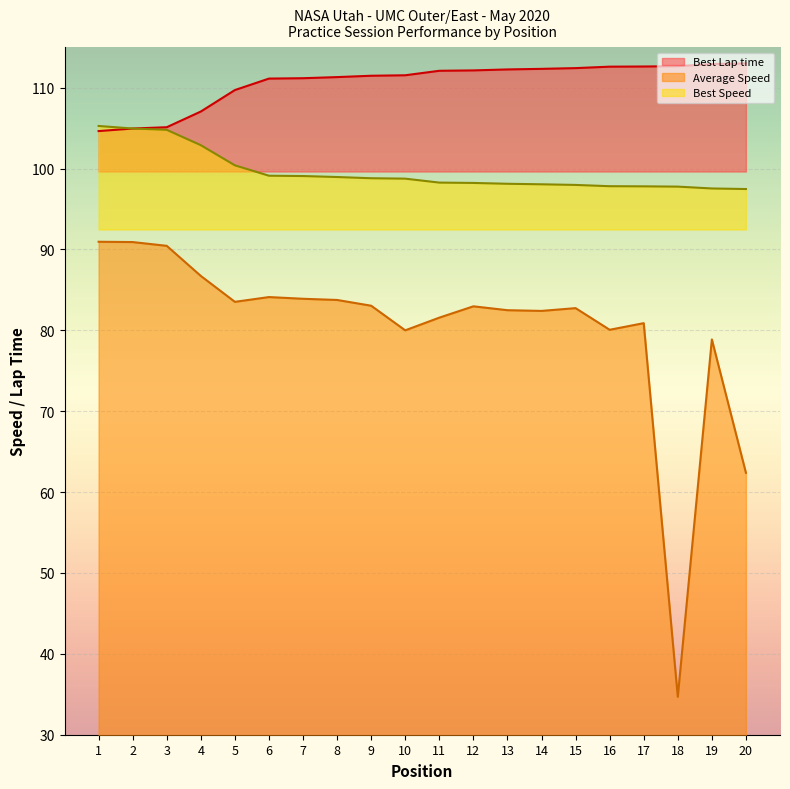

Rank the series at 9 from highest to lowest value.

Best Lap time, Best Speed, Average Speed